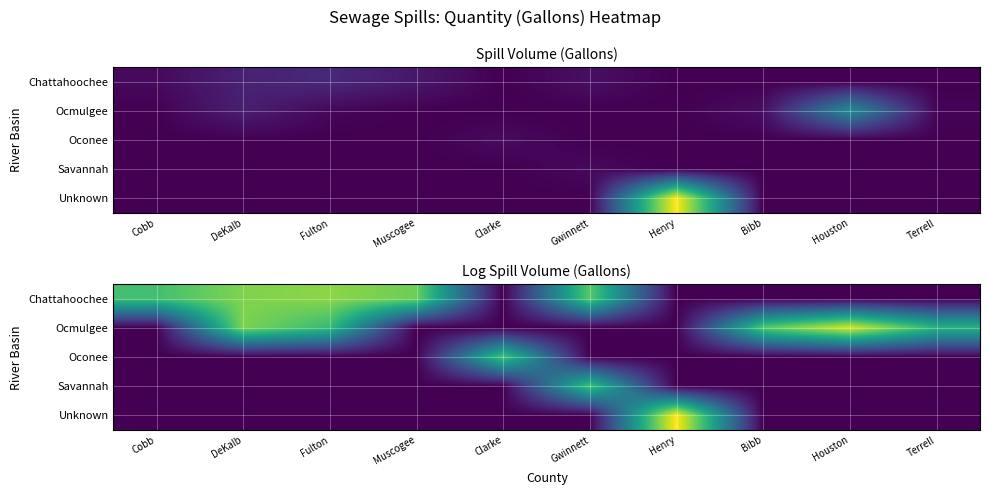

Which category has the lowest value across all series?

Clarke